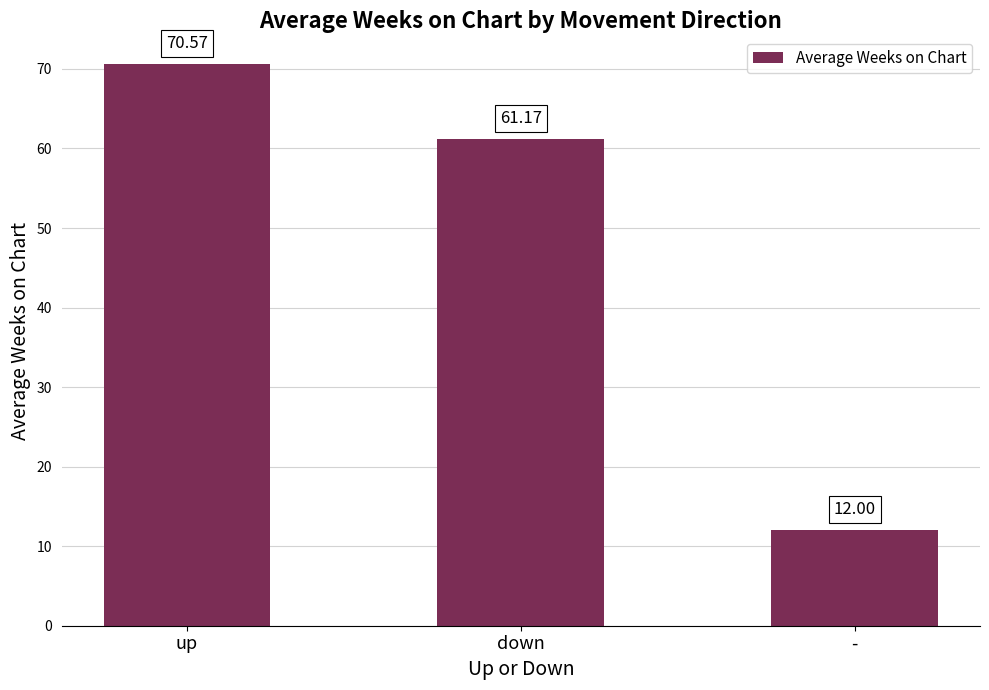

The value at - is 12.0. True or false?

True